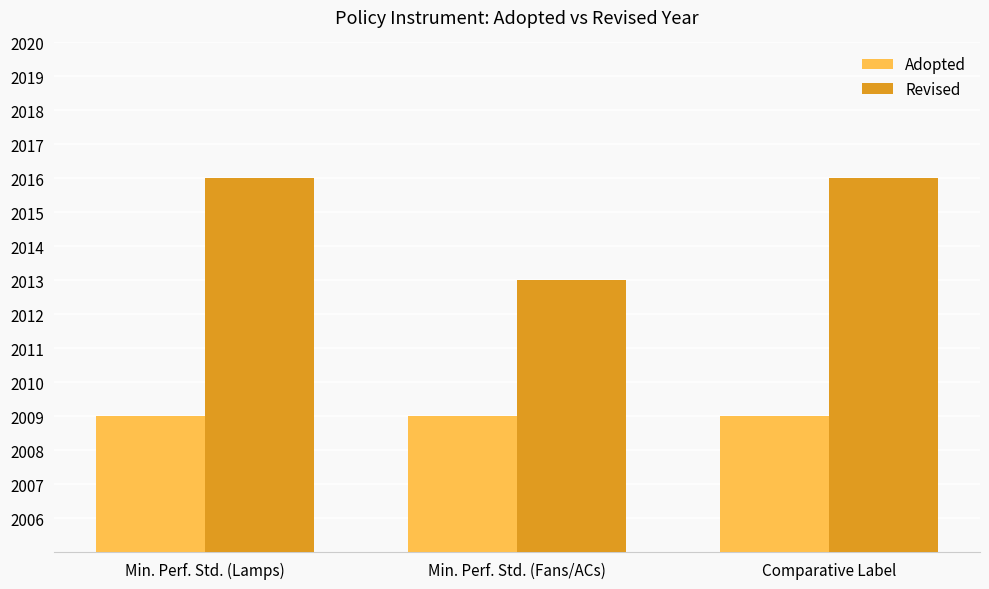

Is the value of Adopted at Comparative Label greater than the value of Revised at Min. Perf. Std. (Fans/ACs)?

No